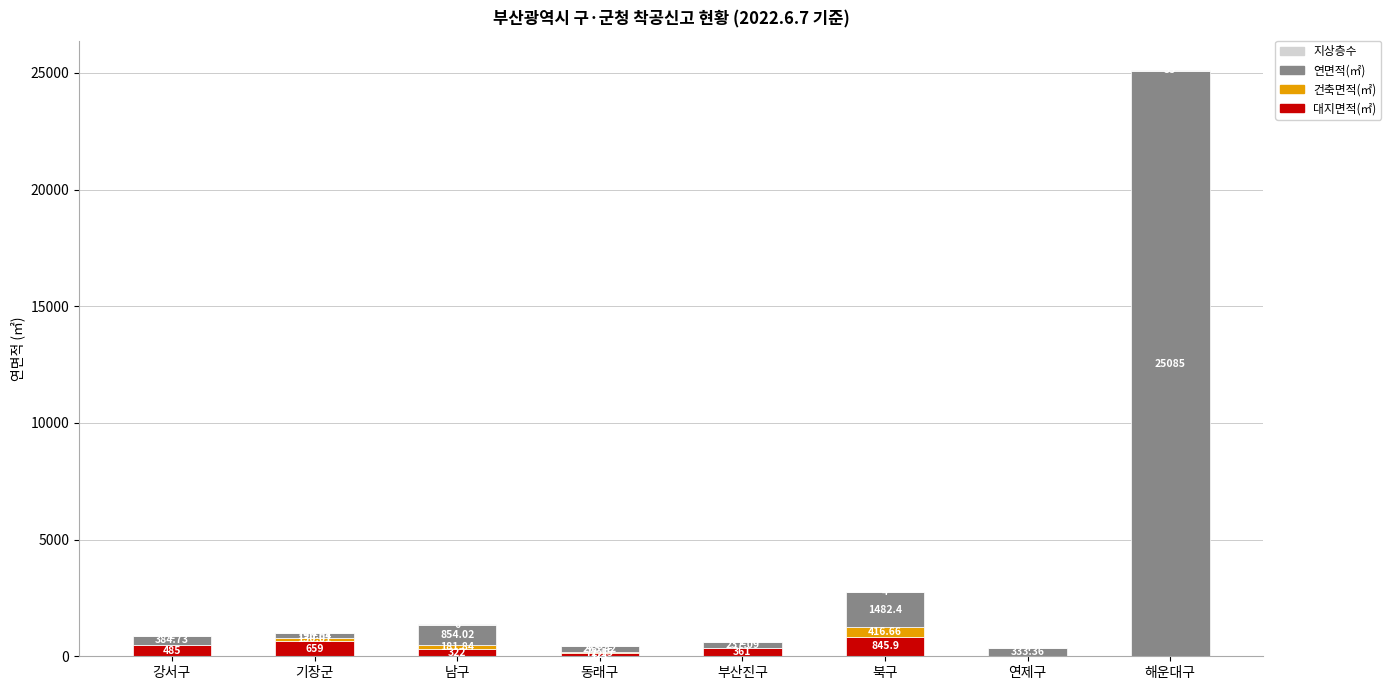

What is the total value across all series at 북구?

2749.0